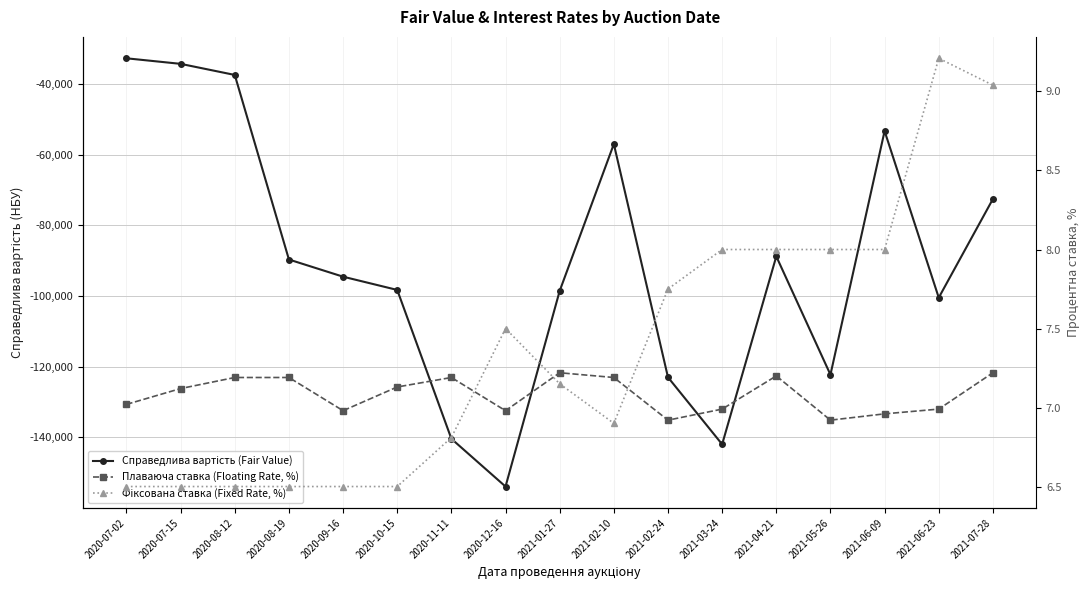

What is the label of the 10th point from the right?

2020-12-16